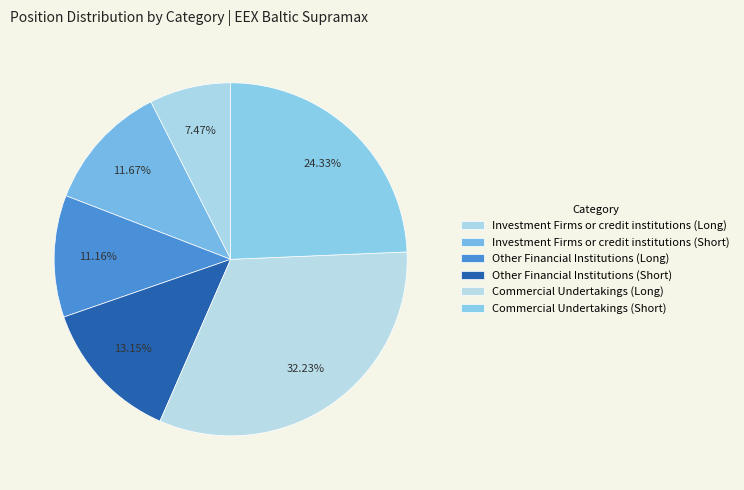

Is Commercial Undertakings (Short) the majority of the pie?

No